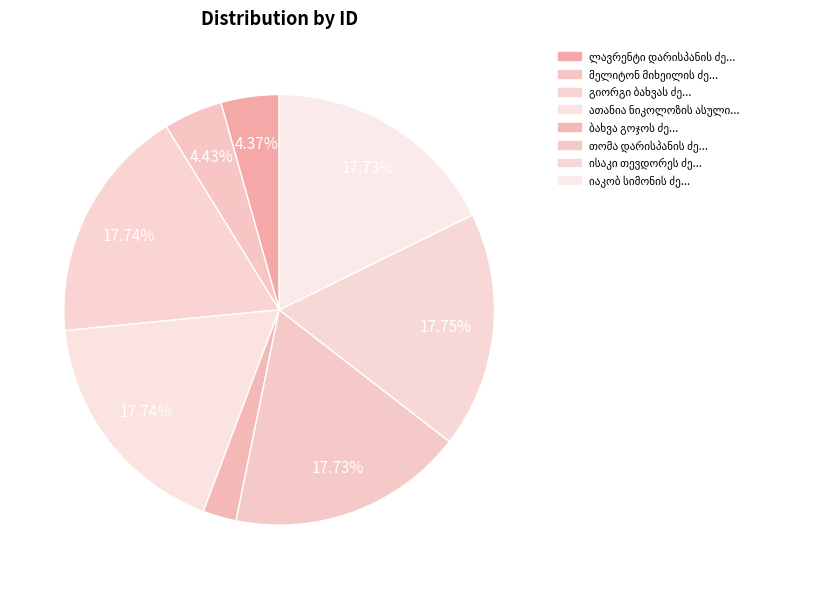

What percentage is the მელიტონ მიხეილის ძე ფარეიშვილი slice, to the nearest percent?

4%